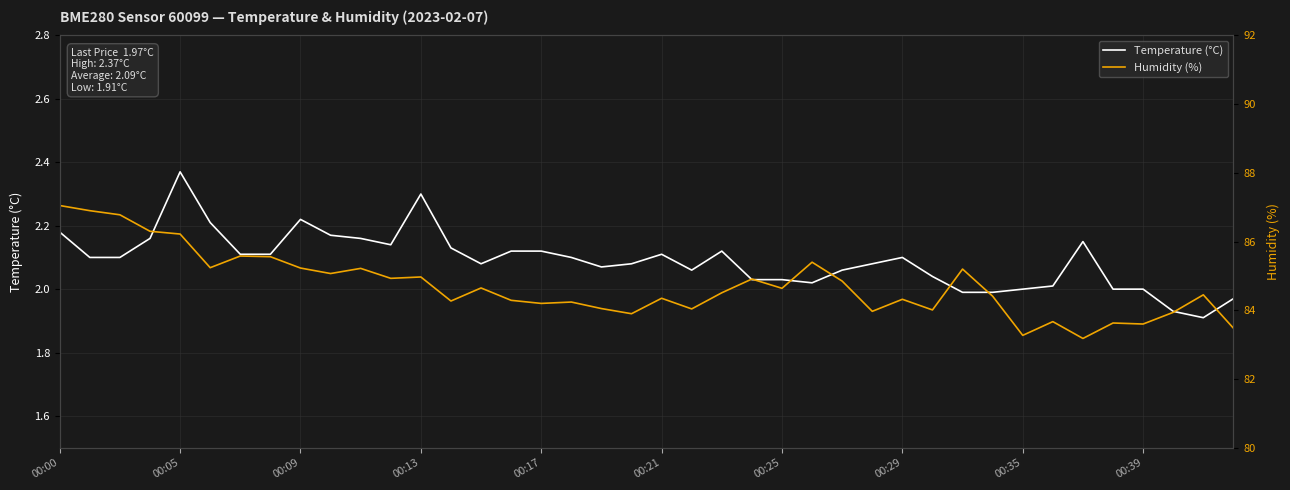

Which series has the widest spread of values?

Humidity (%)